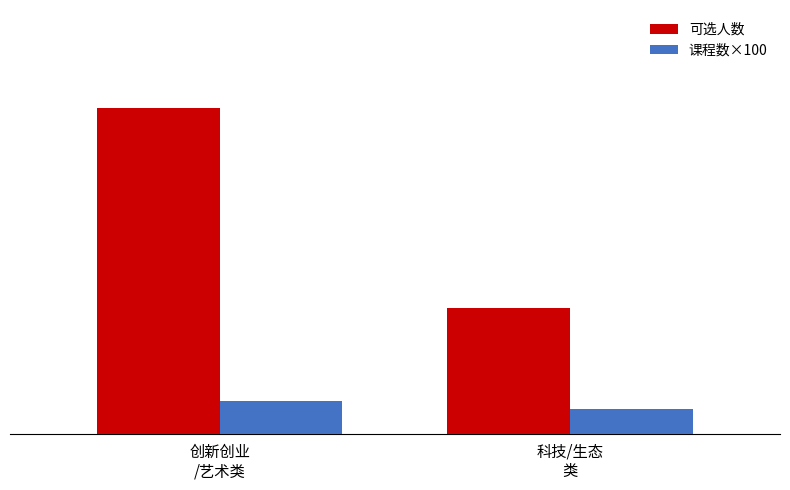

True or false: 课程数×100 has a value of 1593 at 科技/生态
类.

False